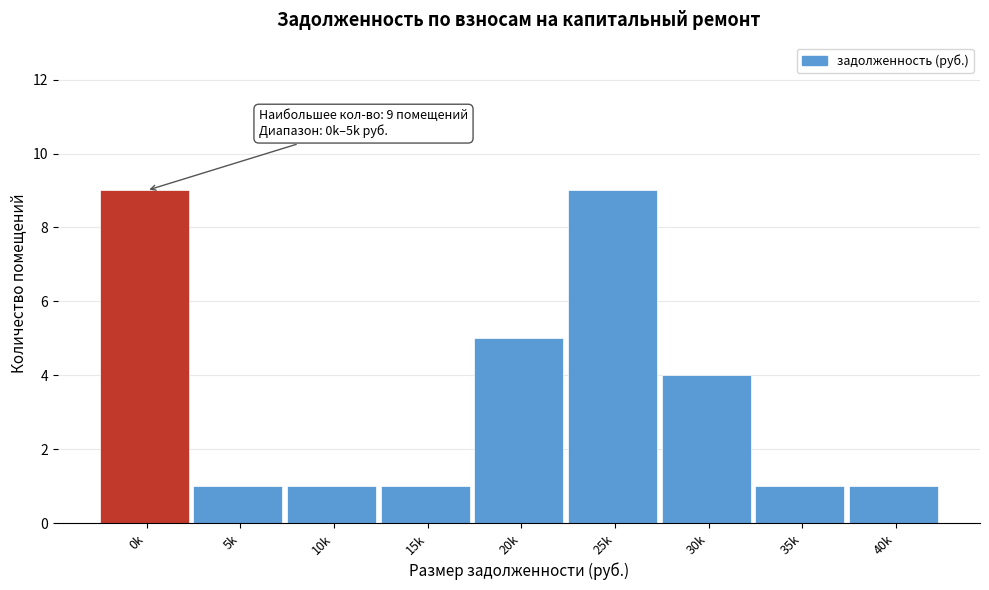

Reading left to right, what are all the values shown in this chart?

9	1	1	1	5	9	4	1	1